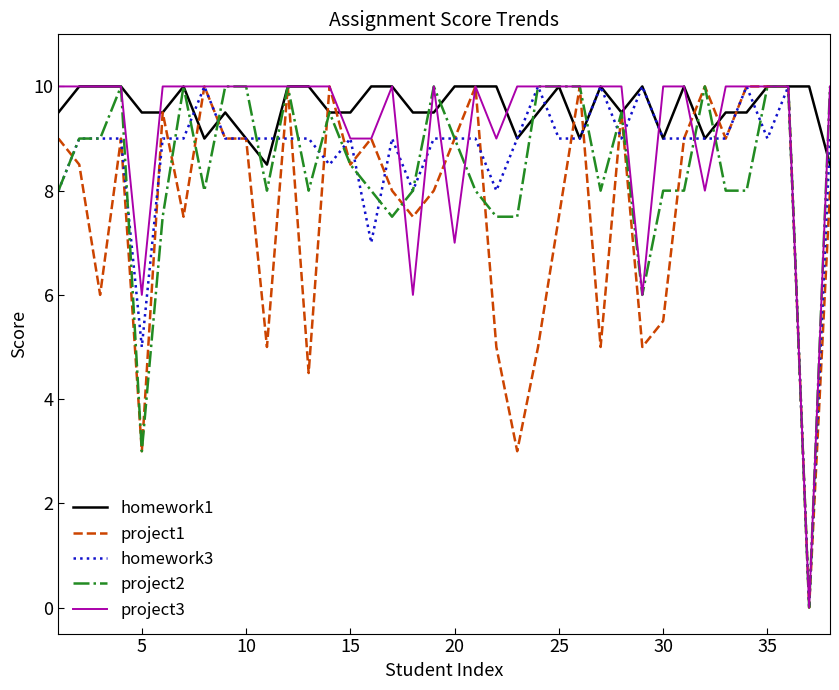

What is the maximum value for project3?

10.0